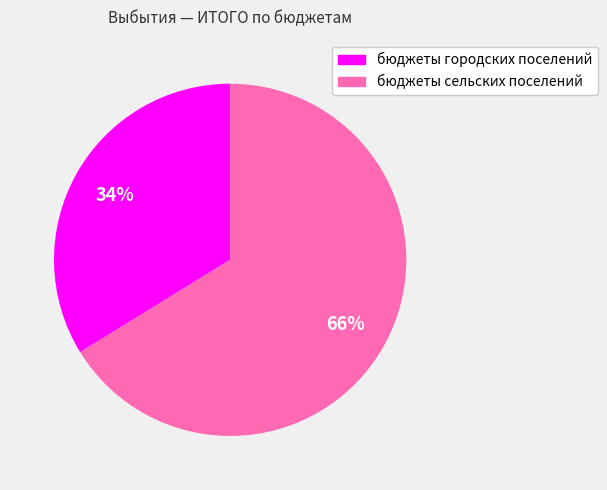

To the nearest percent, what portion does бюджеты городских поселений represent?

34%